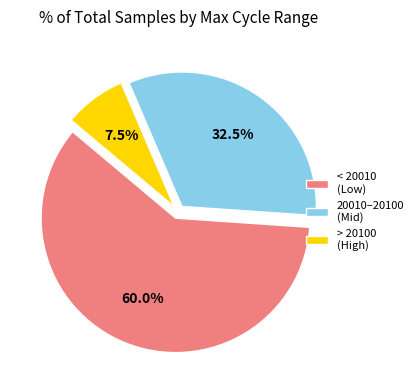

Approximately how many times larger is the value at < 20010 (Low) compared to 20010–20100 (Mid)?

1.8